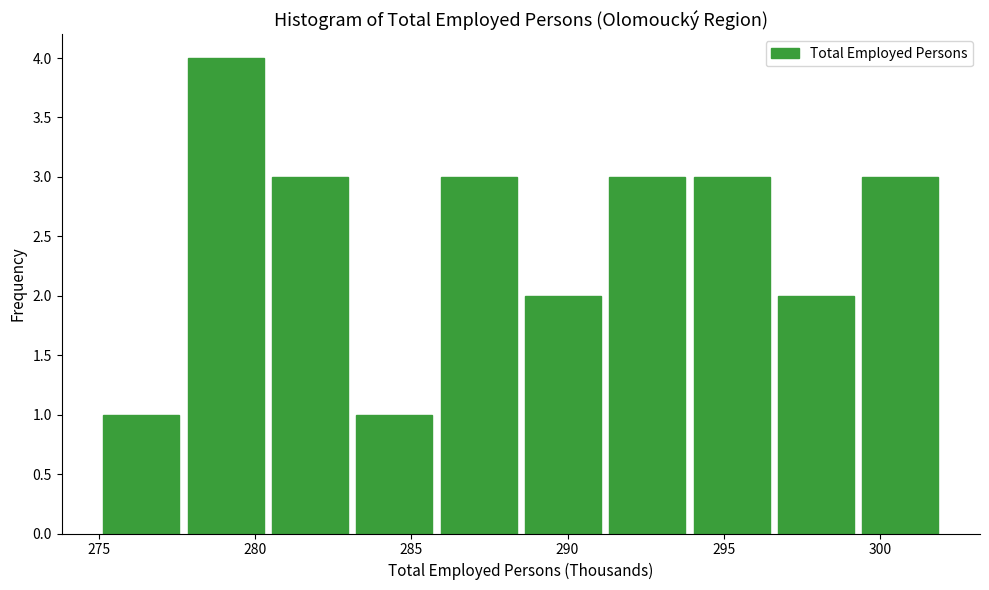

How tall is the bar that spans 296.5 to 299.5 on the x-axis? Neither the bar edges nor the heights are printed on the chart, so give them approximately, as read against the axes.

2